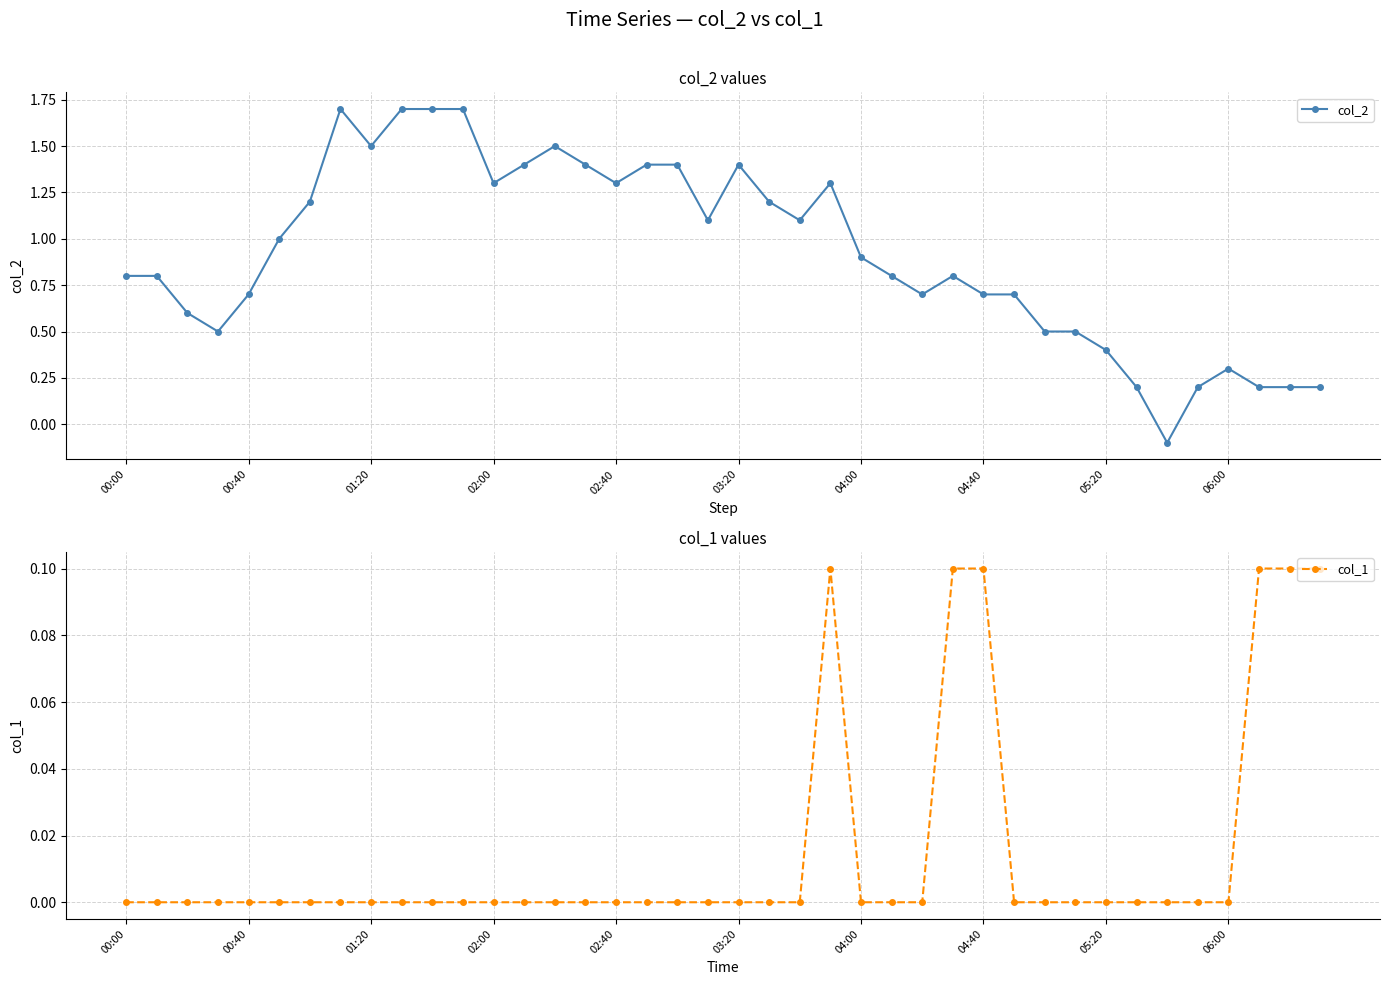

Rank the series at 33 from highest to lowest value.

col_2, col_1